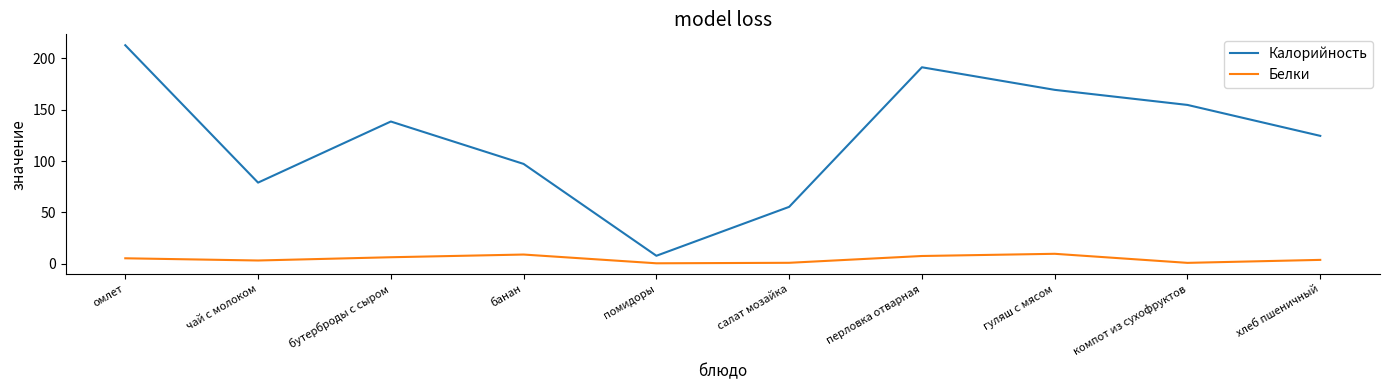

Does the chart display data point markers on the line(s)?

No